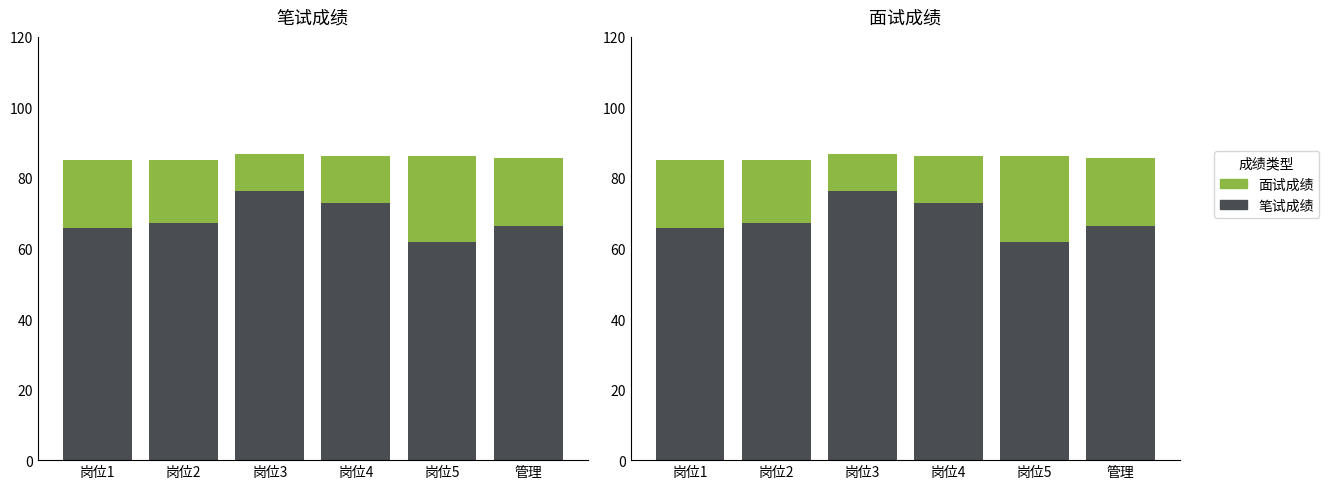

How many data points in 面试成绩 are above 19?

3